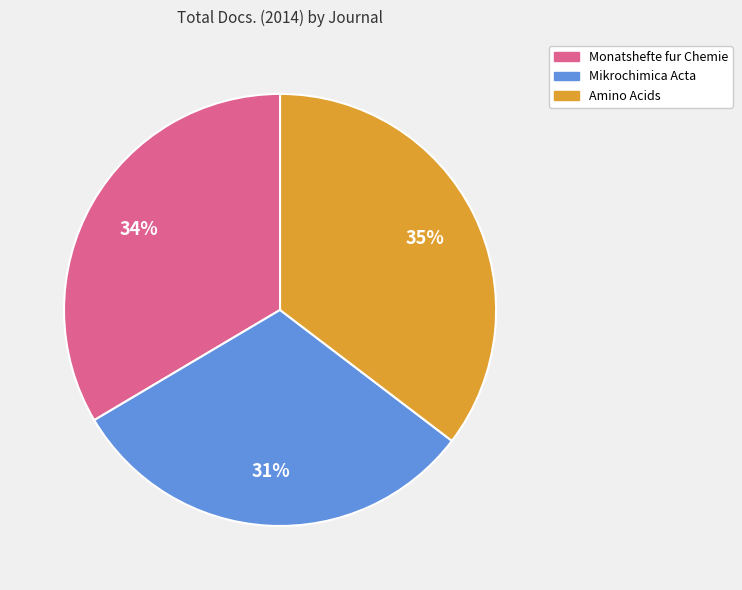

Which category has the smallest portion of the pie?

Mikrochimica Acta